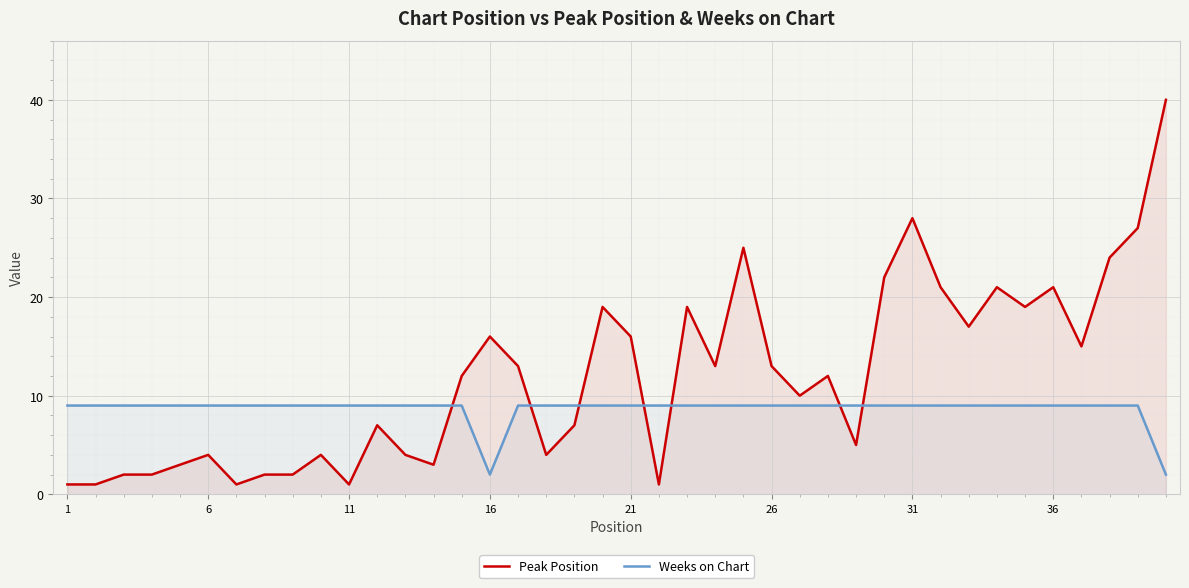

Which series has the largest range (max minus min)?

Peak Position